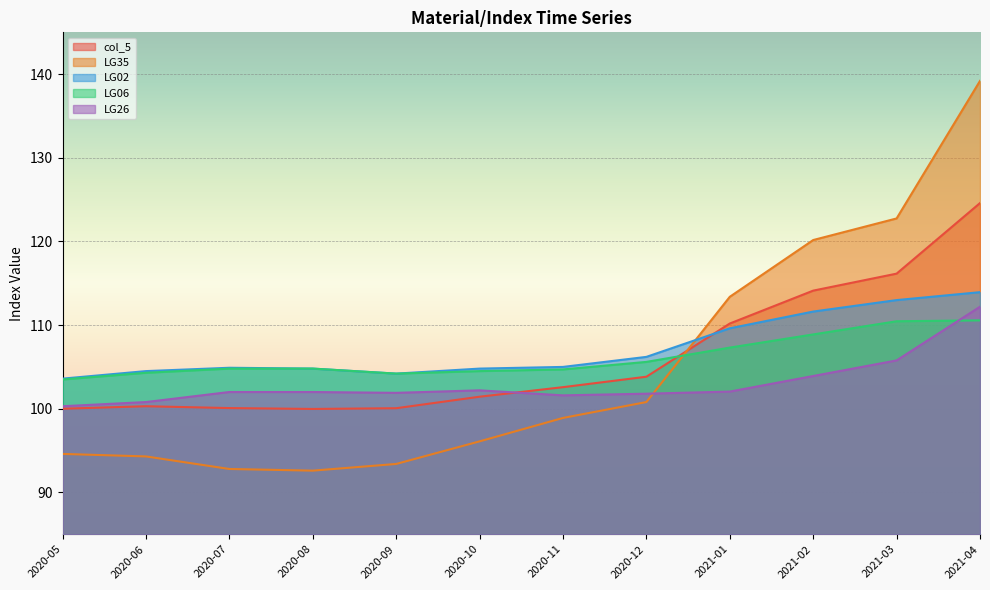

What is the value of the LG26 point at the 1st from the left?

100.3